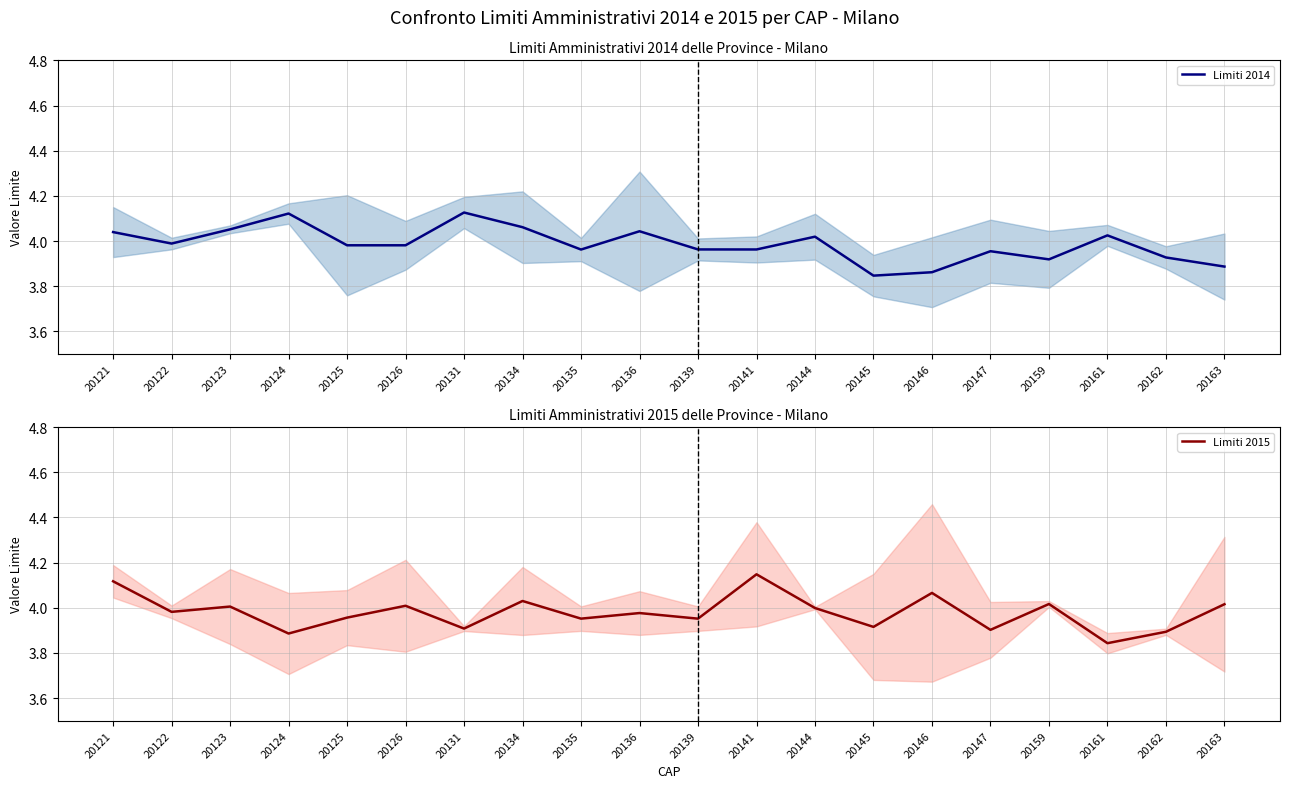

Where is the first local maximum for Limiti 2014?

20124